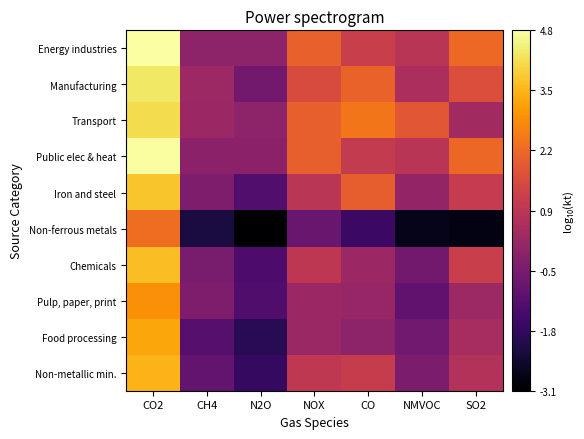

Reading right to left, extract all data points from this chart.

Energy industries: SO2=2.2	NMVOC=0.8	CO=1.1	NOX=2.0	N2O=-0.0	CH4=-0.0	CO2=4.8
Manufacturing: SO2=1.6	NMVOC=0.5	CO=2.0	NOX=1.5	N2O=-0.6	CH4=0.3	CO2=4.3
Transport: SO2=0.3	NMVOC=1.8	CO=2.4	NOX=2.0	N2O=-0.1	CH4=0.2	CO2=4.1
Public elec & heat: SO2=2.1	NMVOC=0.8	CO=1.0	NOX=2.0	N2O=-0.1	CH4=-0.1	CO2=4.7
Iron and steel: SO2=1.0	NMVOC=0.1	CO=1.9	NOX=0.8	N2O=-1.2	CH4=-0.4	CO2=3.7
Non-ferrous metals: SO2=-2.8	NMVOC=-2.7	CO=-1.6	NOX=-0.8	N2O=-3.1	CH4=-2.2	CO2=2.2
Chemicals: SO2=1.2	NMVOC=-0.6	CO=0.2	NOX=0.9	N2O=-1.3	CH4=-0.4	CO2=3.6
Pulp, paper, print: SO2=0.2	NMVOC=-0.9	CO=0.1	NOX=0.2	N2O=-1.2	CH4=-0.3	CO2=2.9
Food processing: SO2=0.5	NMVOC=-0.6	CO=-0.0	NOX=0.2	N2O=-1.9	CH4=-1.1	CO2=3.2
Non-metallic min.: SO2=0.7	NMVOC=-0.4	CO=1.1	NOX=0.9	N2O=-1.7	CH4=-0.9	CO2=3.4